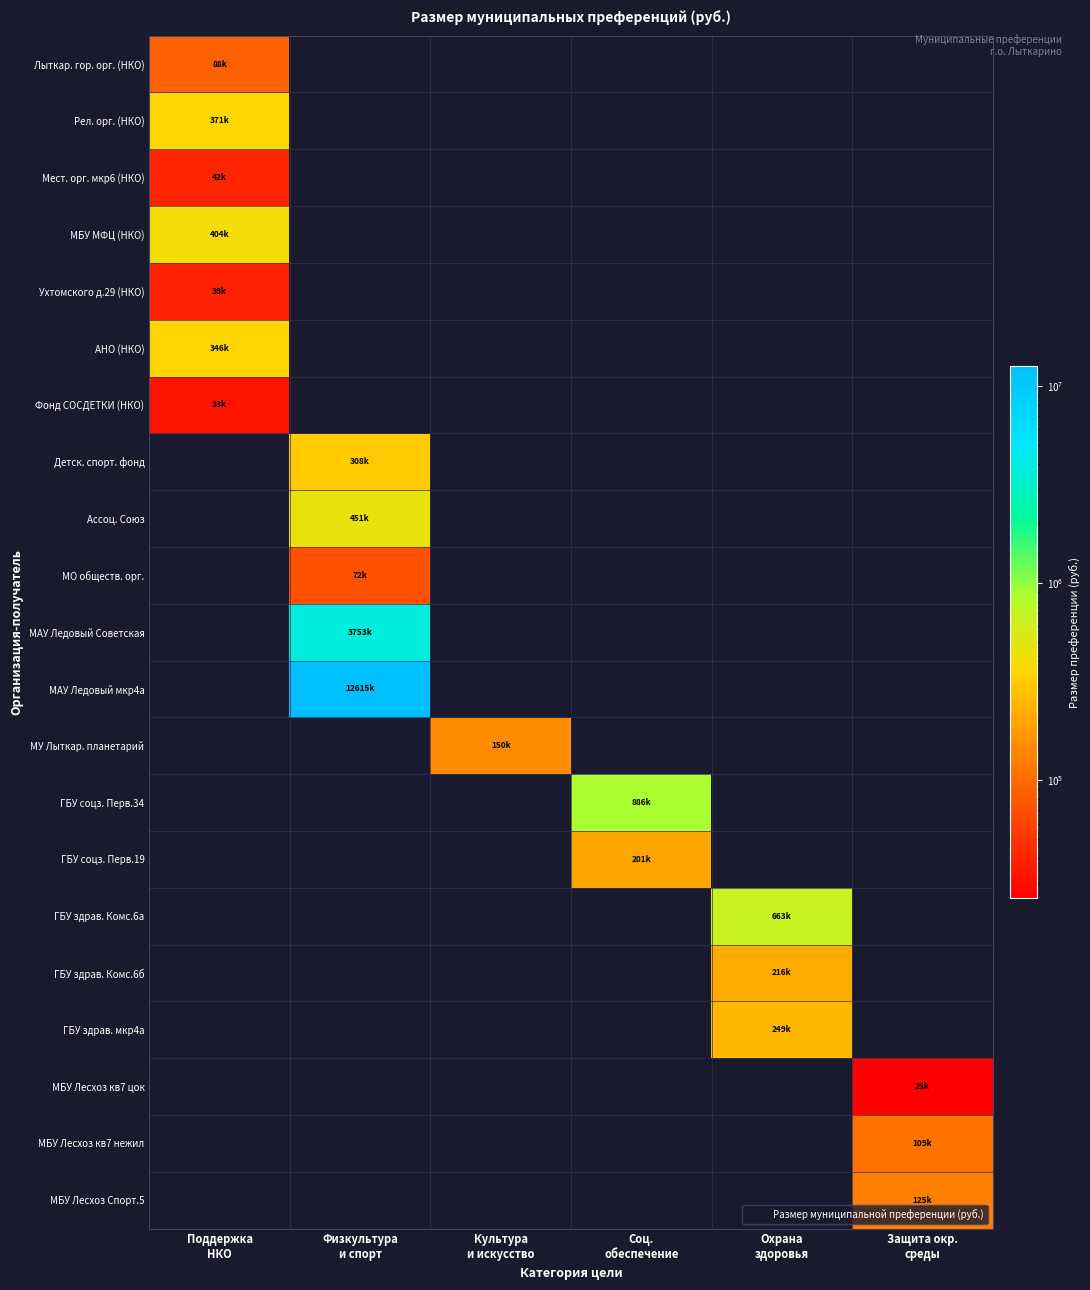

What is the total value across all series at Поддержка
НКО?

1321729.2